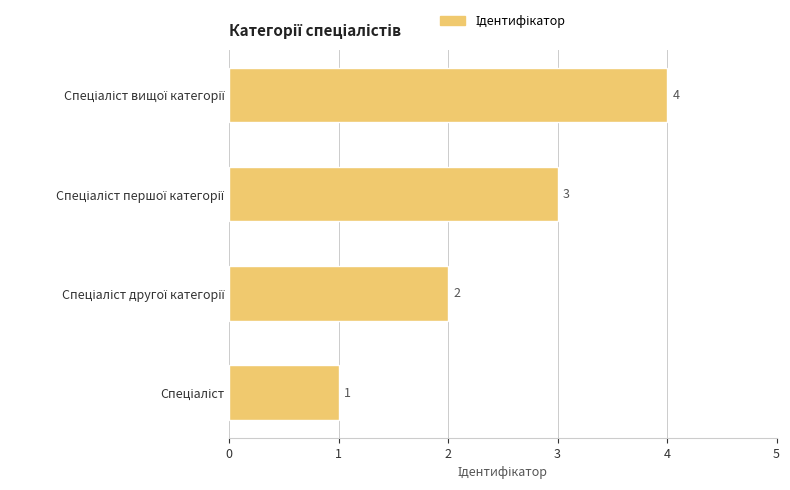

How many values are between 2 and 4?

3